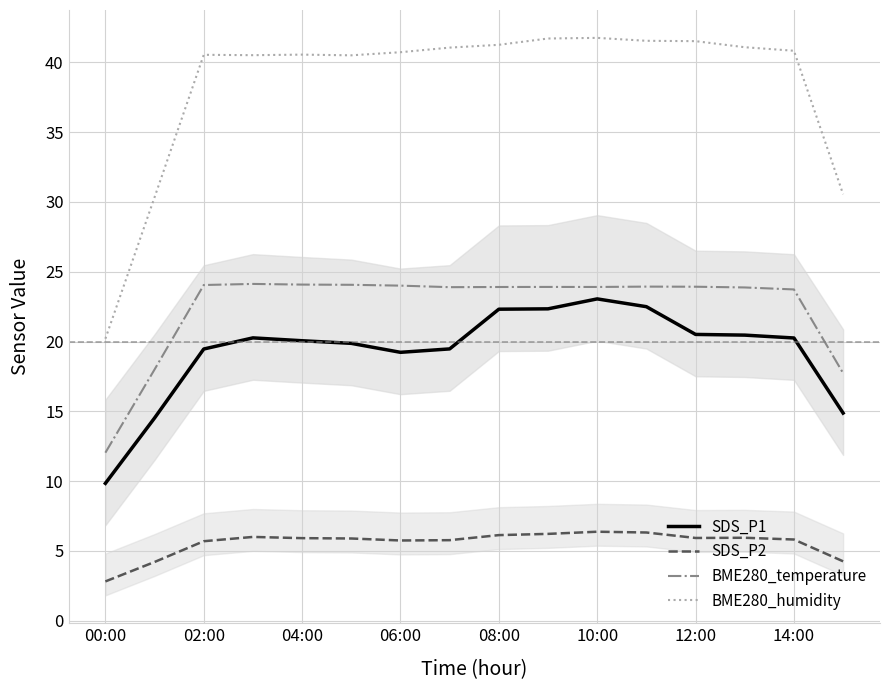

True or false: BME280_temperature and BME280_humidity cross at least once.

False